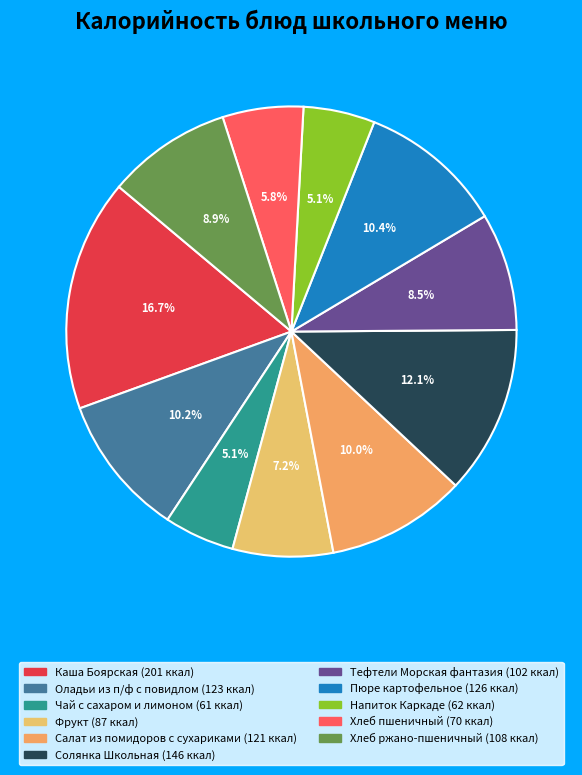

How many segments does this pie chart have?

11